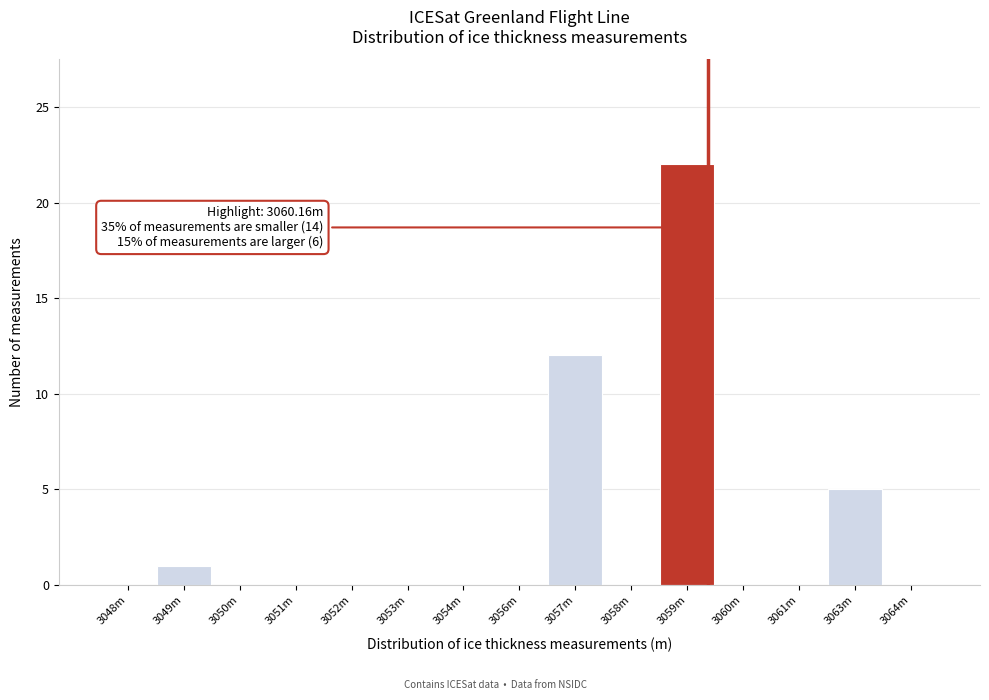

Reading left to right, transcribe all the data shown in this chart.

3048m=0	3049m=1	3050m=0	3051m=0	3052m=0	3053m=0	3054m=0	3056m=0	3057m=12	3058m=0	3059m=22	3060m=0	3061m=0	3063m=5	3064m=0